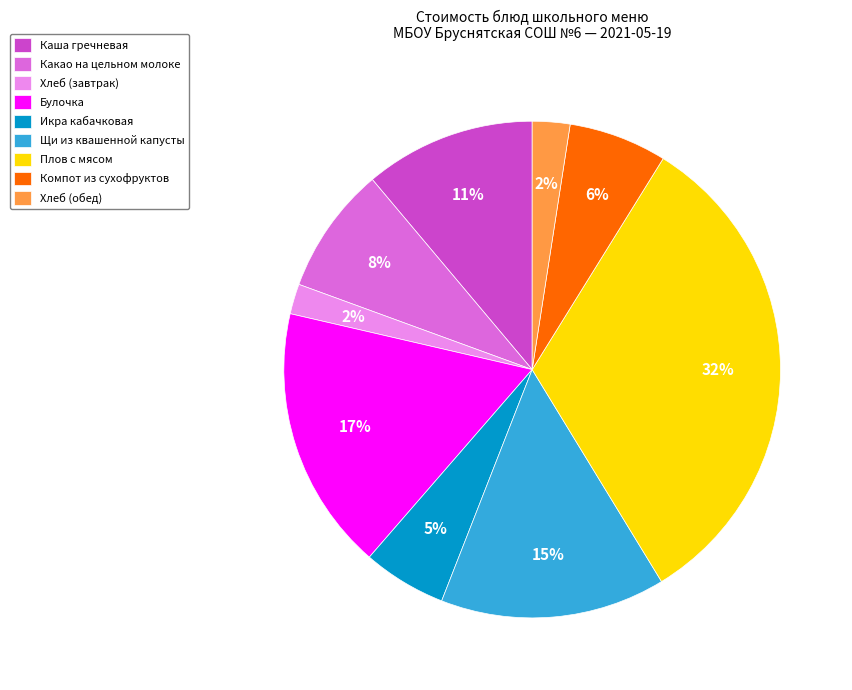

The Компот из сухофруктов slice represents 1% of the pie. True or false?

False